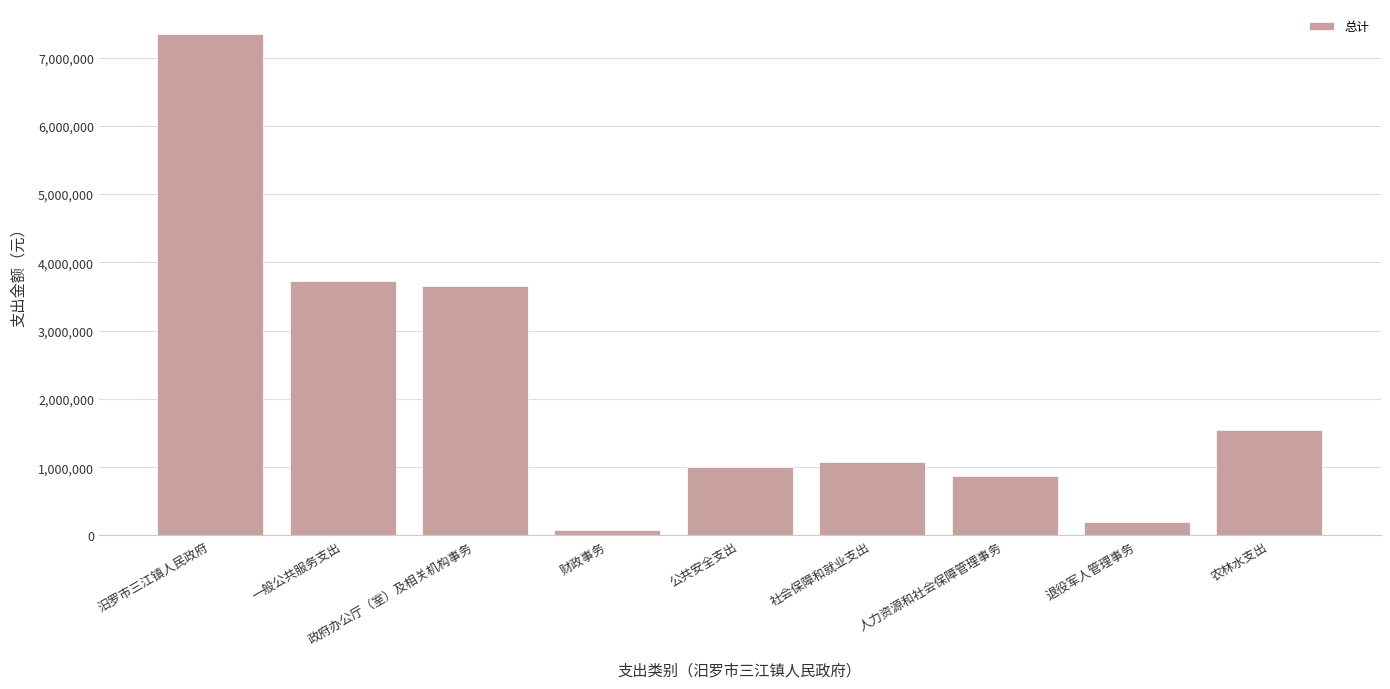

At which label is the value closest to 3712092?

一般公共服务支出